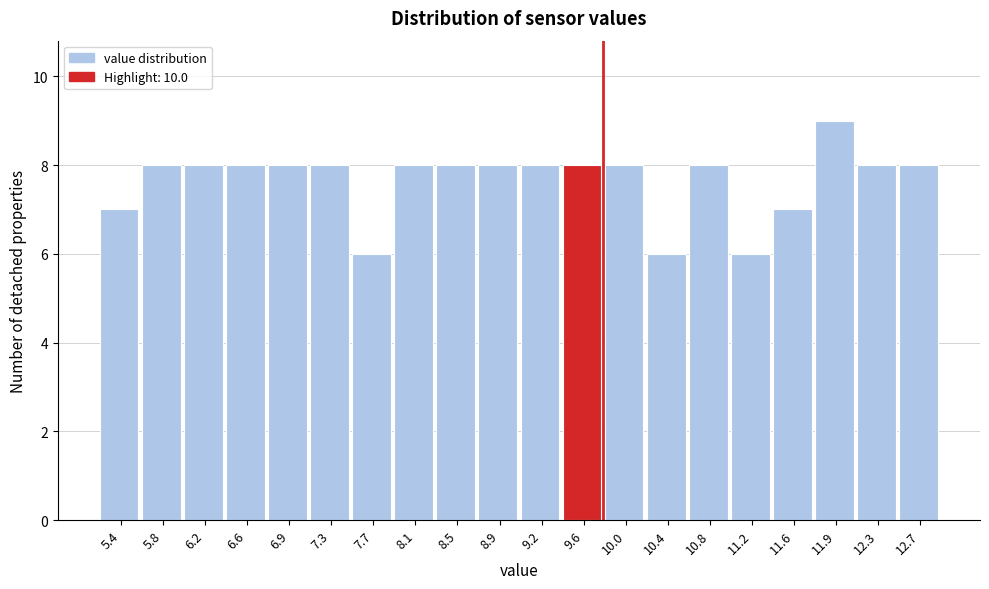

Reading left to right, extract all data points from this chart.

7	8	8	8	8	8	6	8	8	8	8	8	8	6	8	6	7	9	8	8